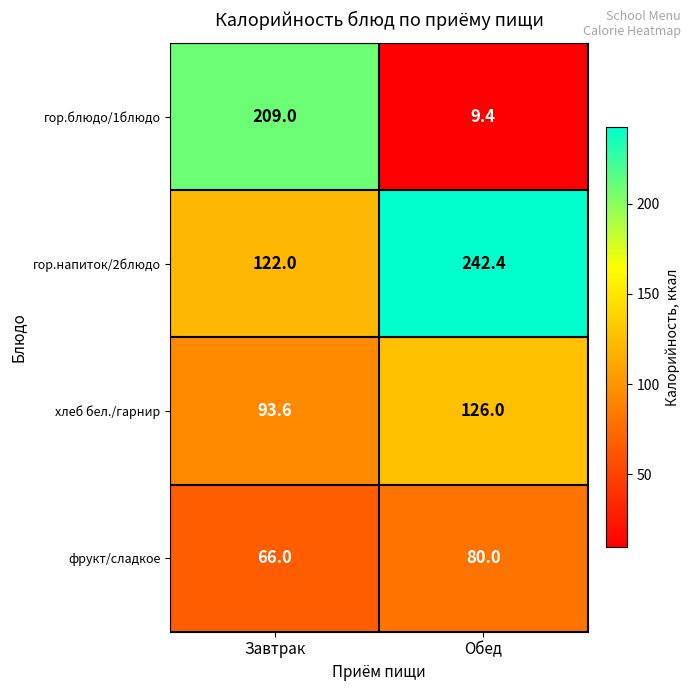

At Завтрак, list the series in order from smallest to largest.

фрукт/сладкое, хлеб бел./гарнир, гор.напиток/2блюдо, гор.блюдо/1блюдо